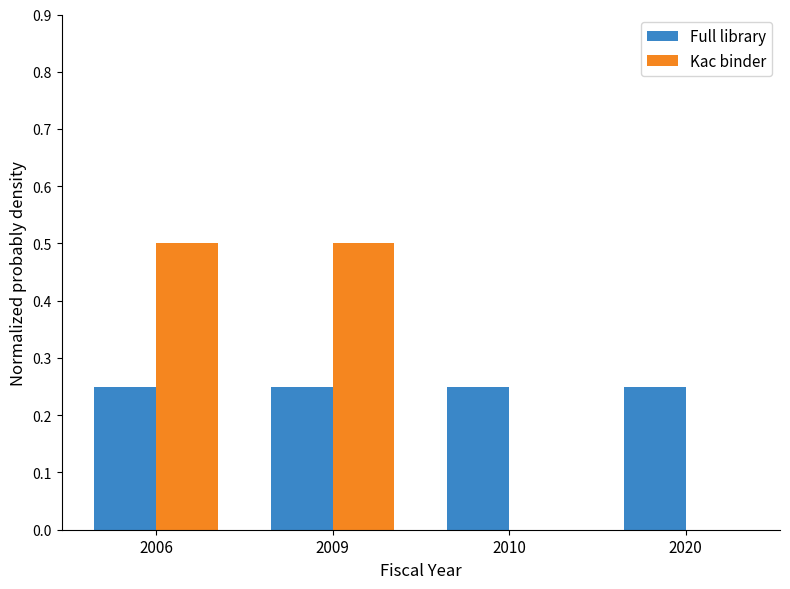

Is the value of Kac binder at 2020 greater than the value of Full library at 2006?

No